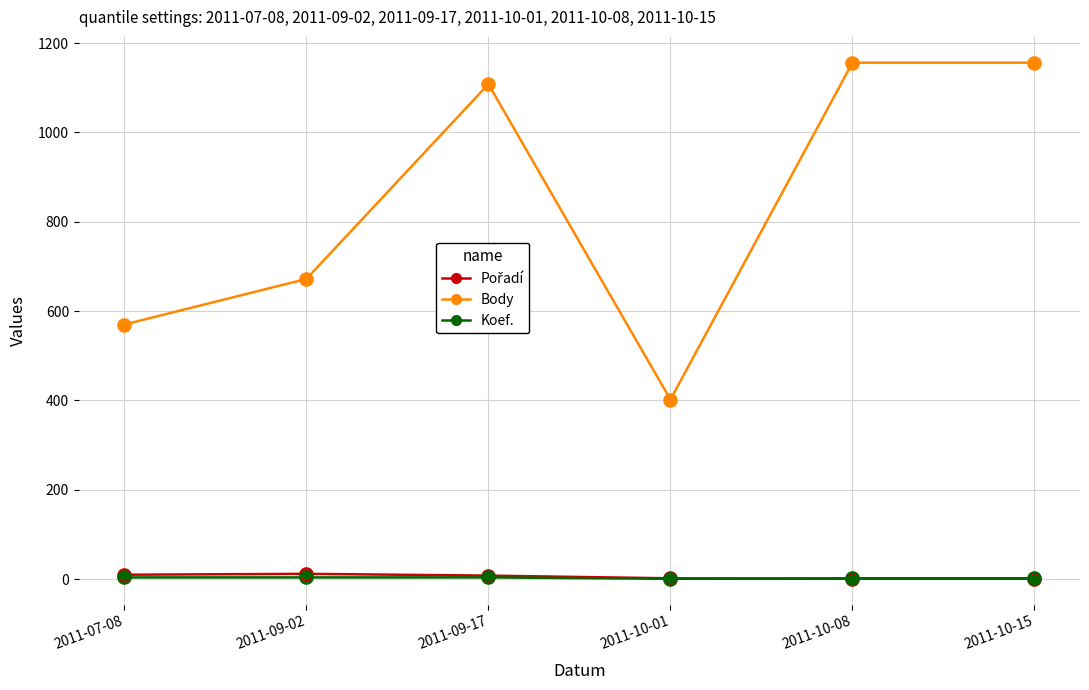

What is the maximum value shown in the chart?

1156